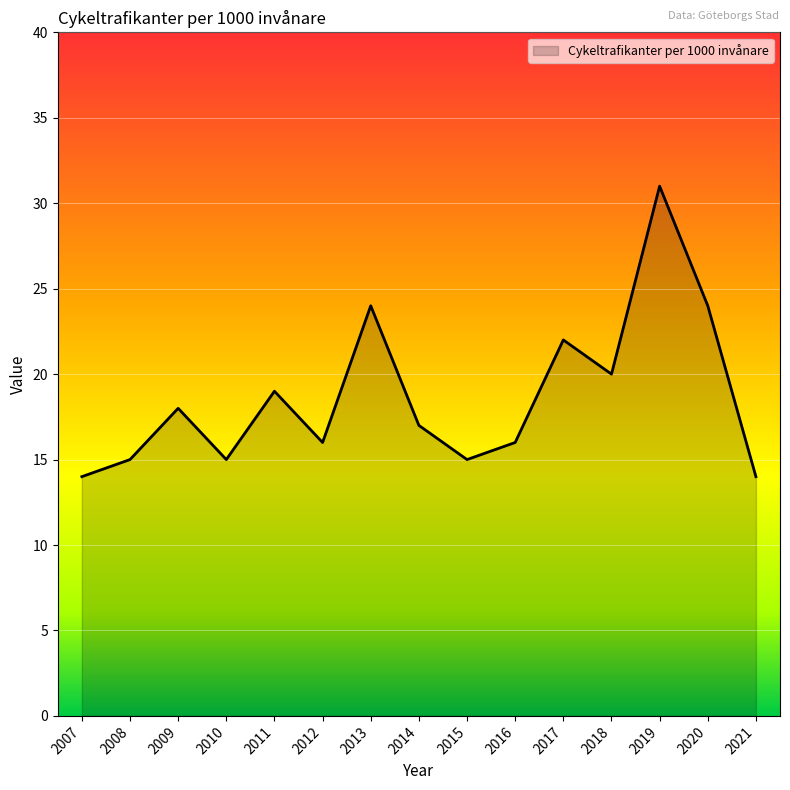

Is it true that the value at 2011 is 19?

True